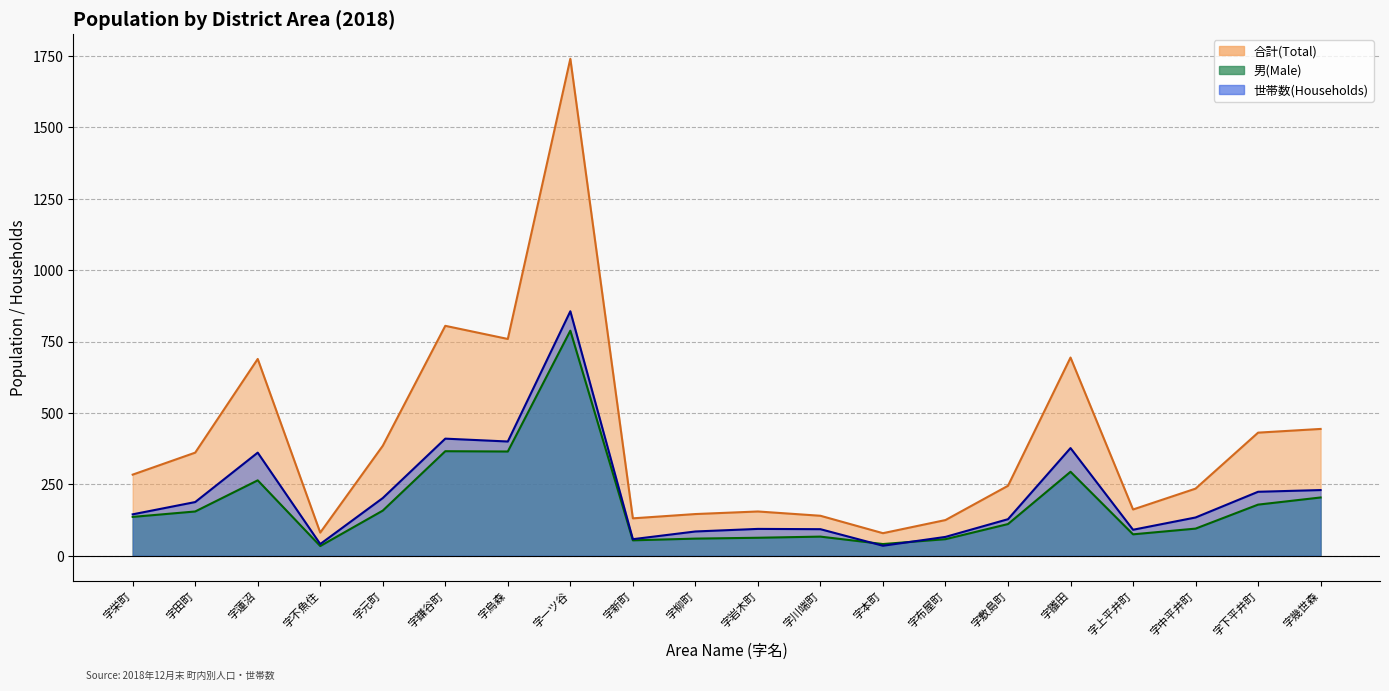

Between 字栄町 and 字中平井町, which series saw the biggest shift?

合計(Total)